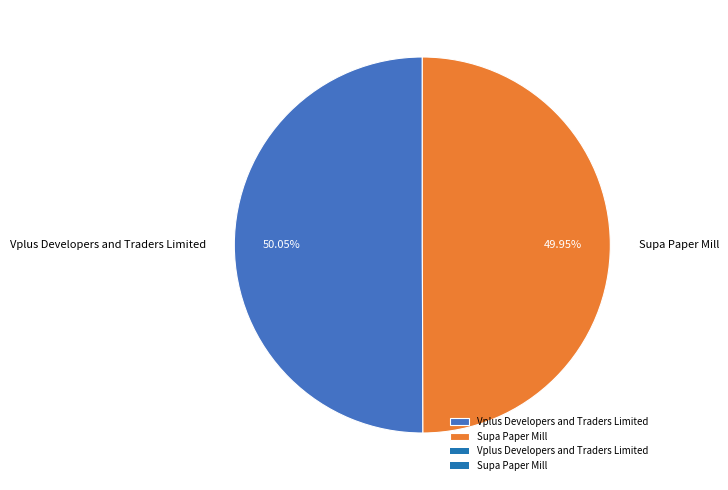

How many segments does this pie chart have?

2